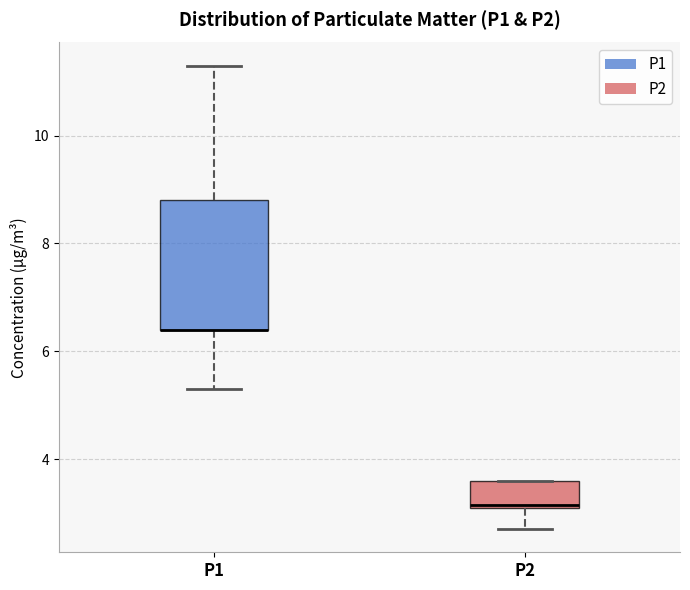

Where does the lower whisker of the box for P1 end on the y-axis? The values are not printed on the chart, so give them approximately, as read against the axis.

5.4